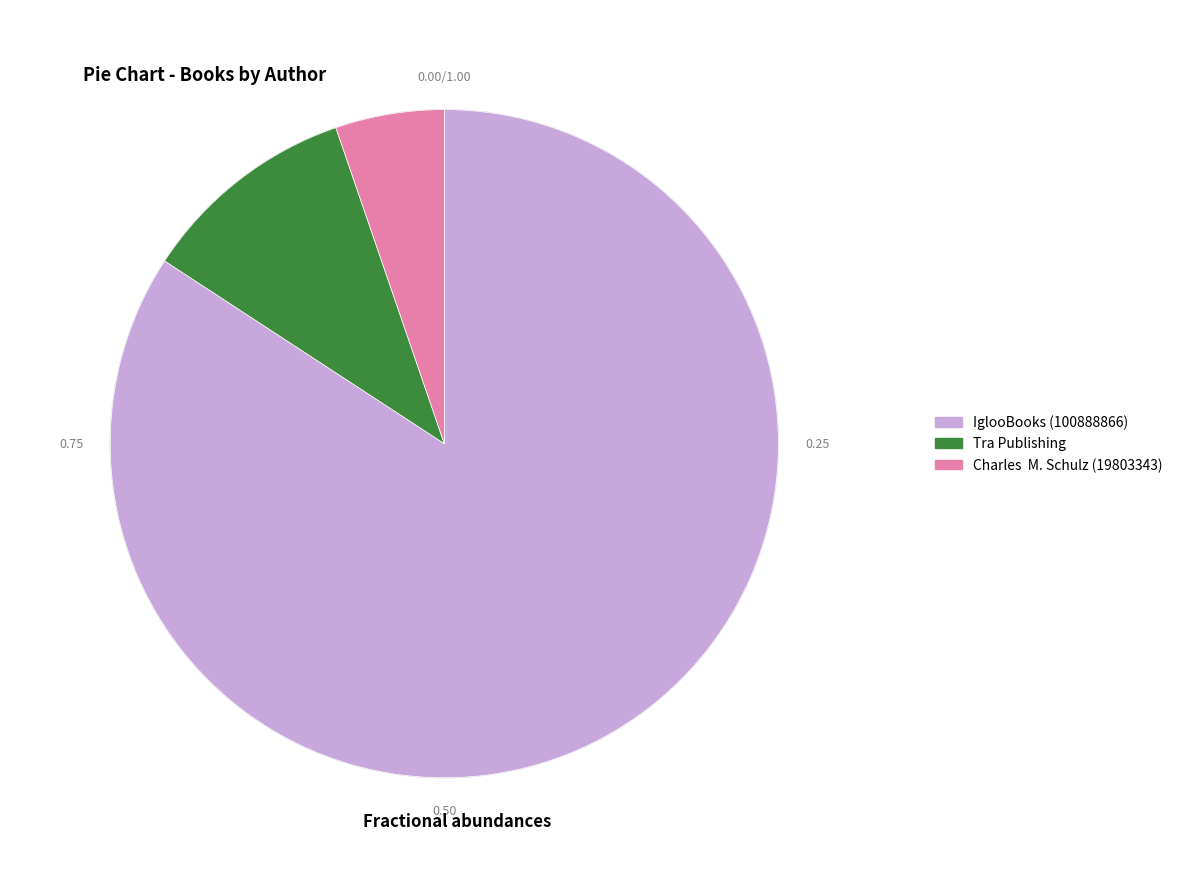

How many segments does this pie chart have?

3